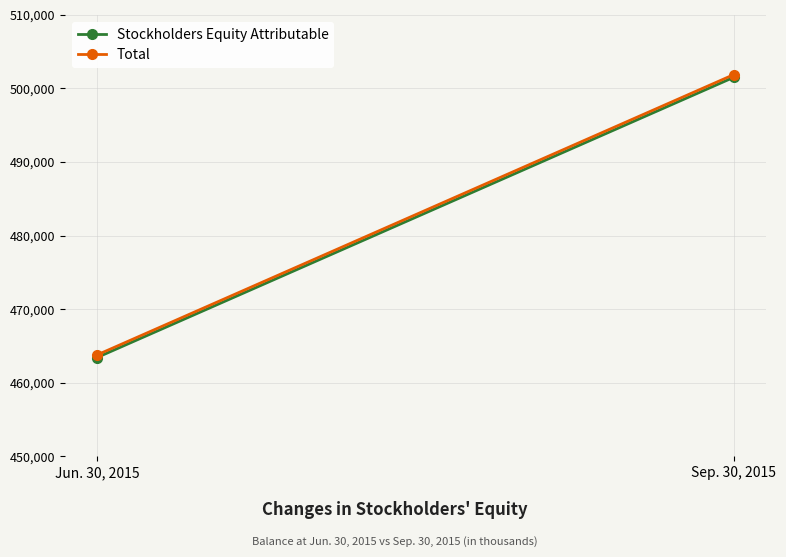

Which category has the lowest value across all series?

Jun. 30, 2015